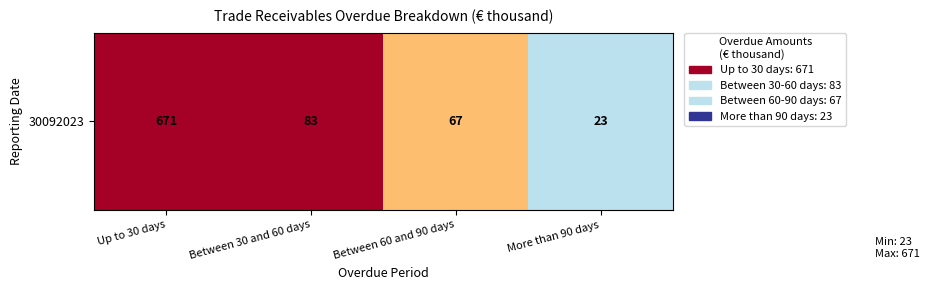

Read the value at More than 90 days.

23